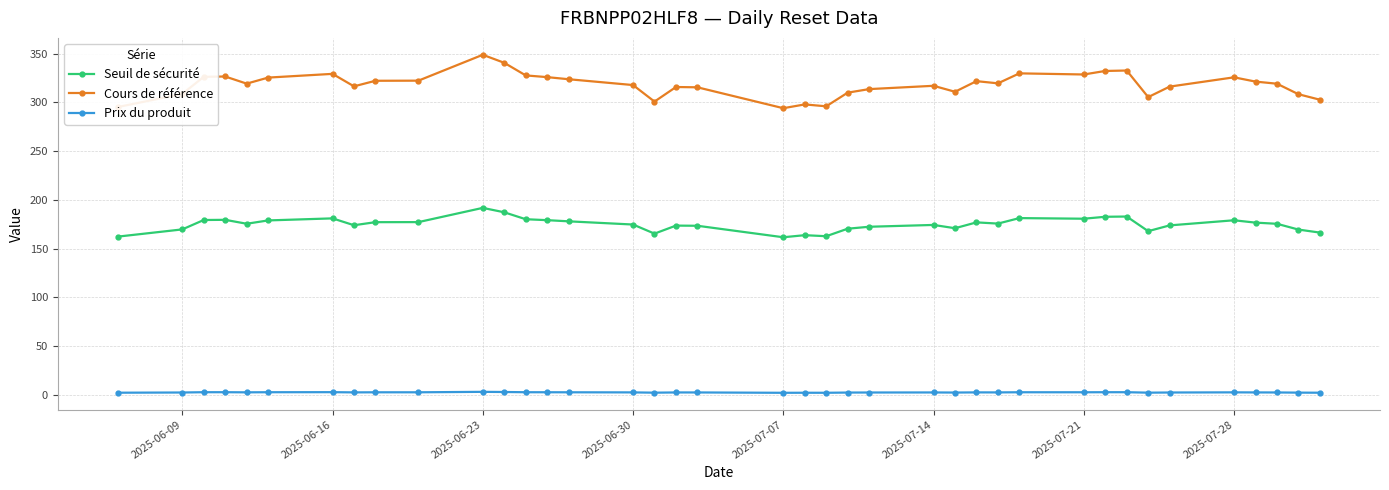

What is the difference between the maximum and minimum values in the Prix du produit series?

1.0